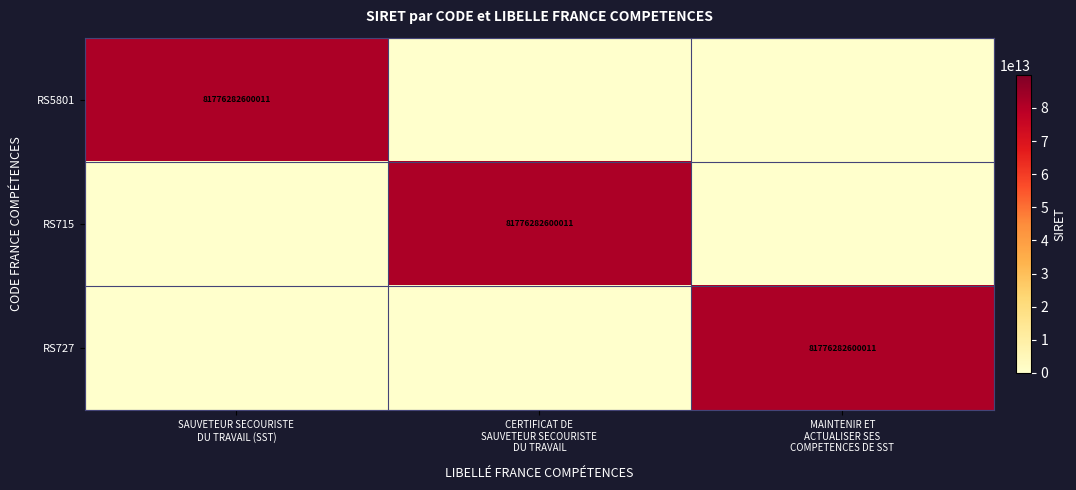

At how many categories does at least one series exceed 18201130726400?

3